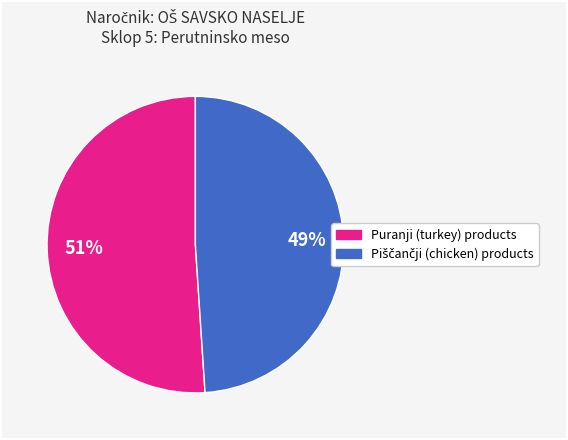

Does any single category account for the majority?

Yes